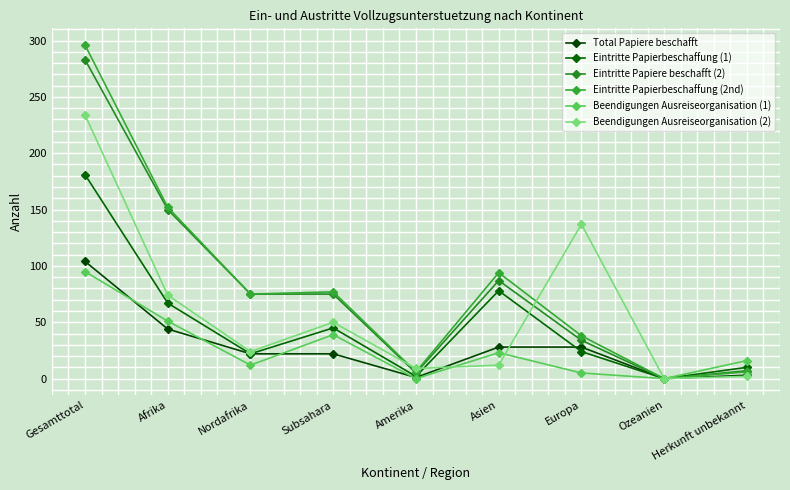

How many data points does each series have?

9